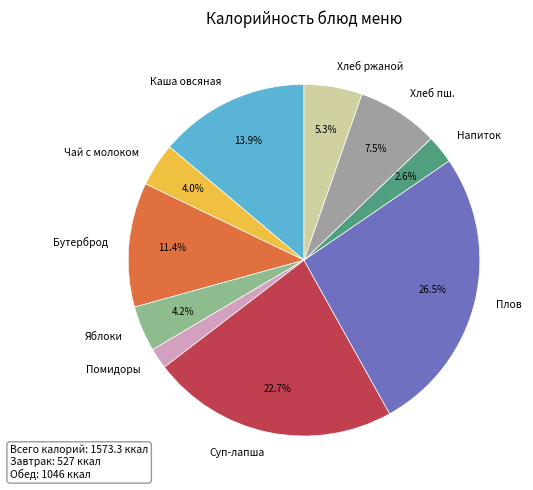

Is there any slice that represents more than half of the pie?

No